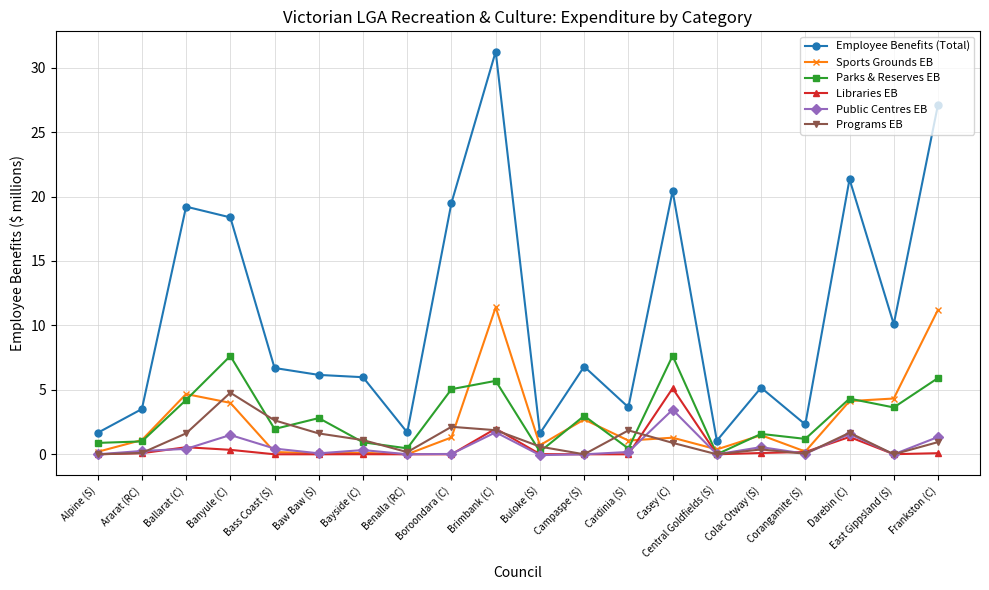

The Libraries EB series shows 5.1 at Casey (C). True or false?

True